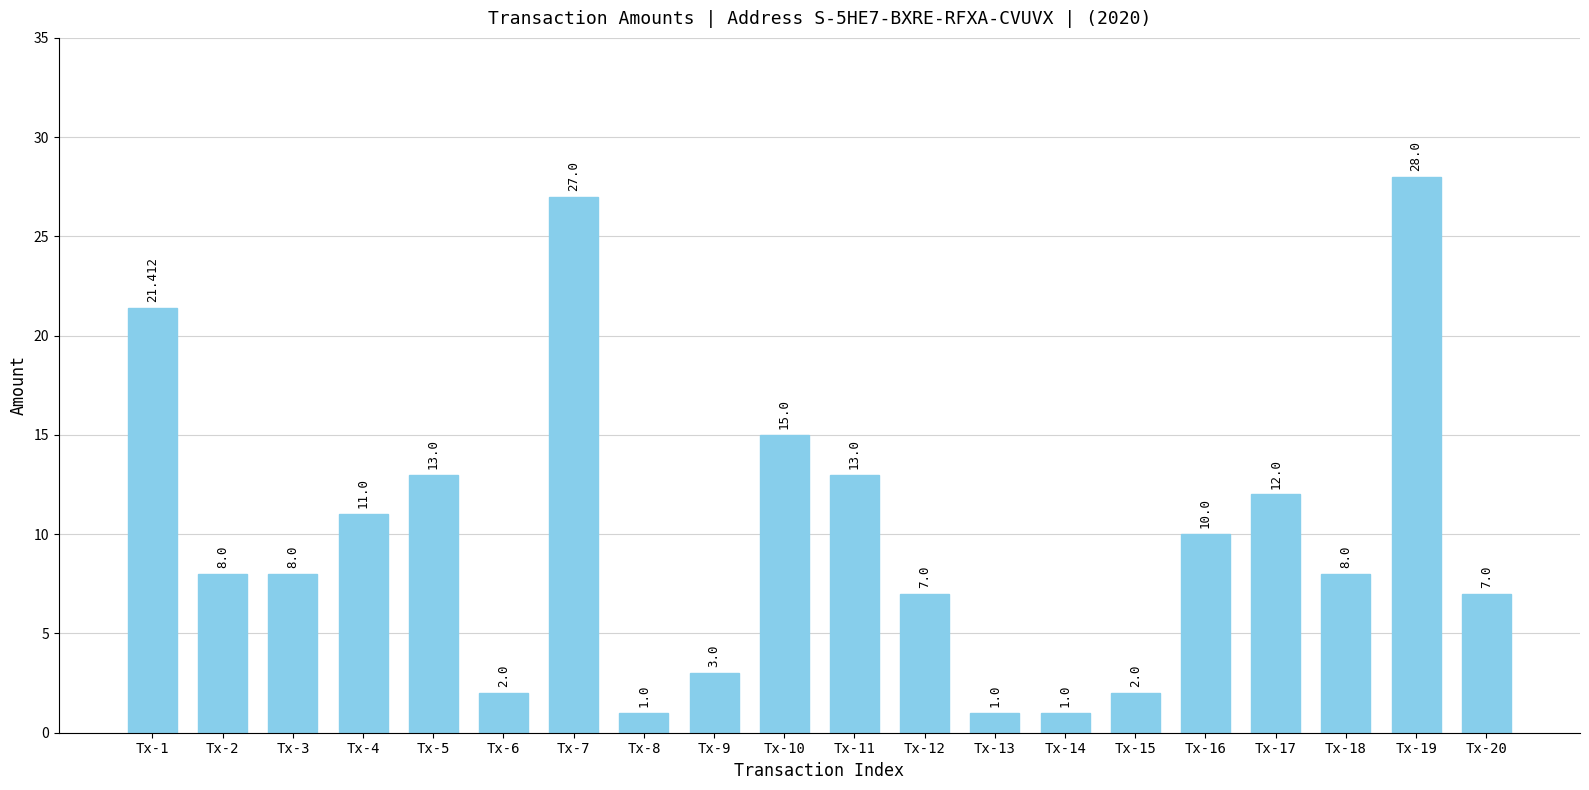

What is the minimum value shown in the chart?

1.0